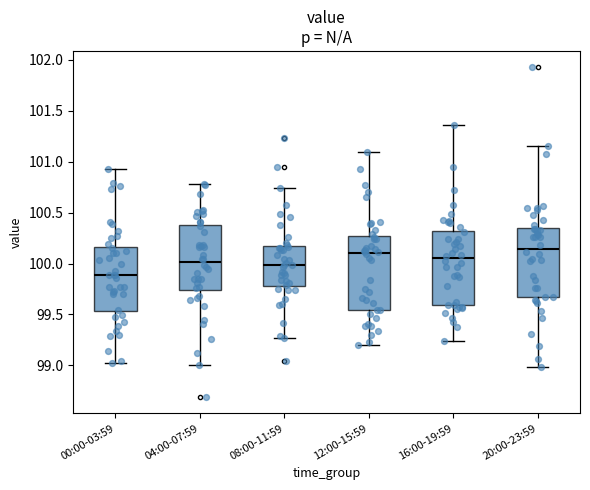

Reading left to right, read every box against the y-axis: the position of its median line, the range the box covers, and the ends of its whiskers. The values are not printed on the chart, so give them approximately, as read against the axis.

00:00-03:59: median 99.90, box 99.55 to 100.15, whiskers 99.00 to 100.95
04:00-07:59: median 100.00, box 99.75 to 100.40, whiskers 99.00 to 100.80
08:00-11:59: median 100.00, box 99.80 to 100.15, whiskers 99.25 to 100.75
12:00-15:59: median 100.10, box 99.55 to 100.25, whiskers 99.20 to 101.10
16:00-19:59: median 100.05, box 99.60 to 100.30, whiskers 99.25 to 101.35
20:00-23:59: median 100.15, box 99.65 to 100.35, whiskers 99.00 to 101.15